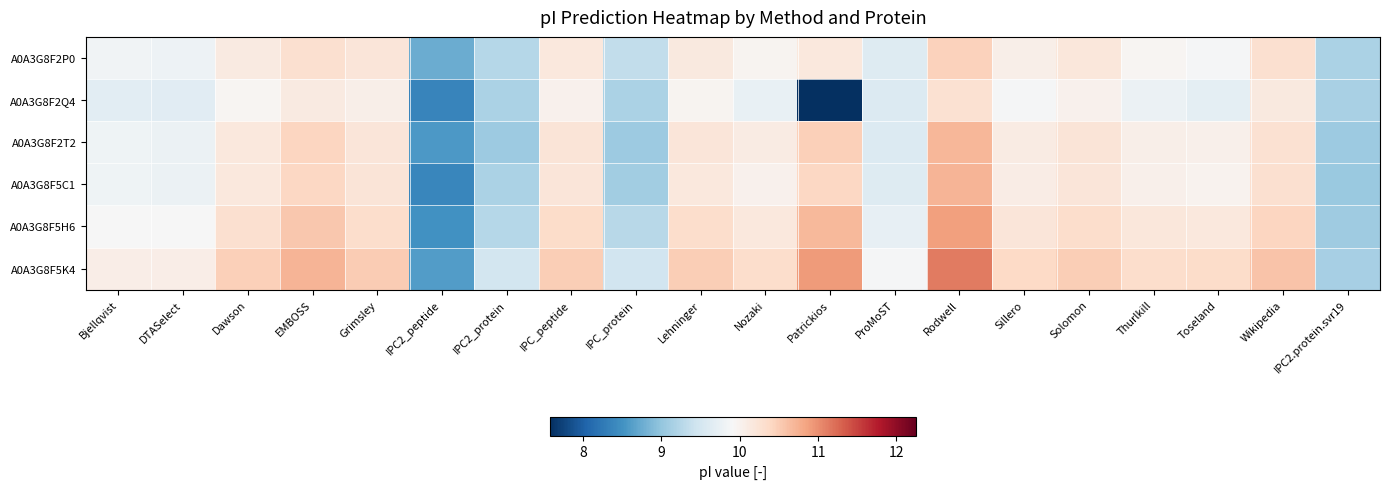

Rank the series at ProMoST from highest to lowest value.

A0A3G8F5K4, A0A3G8F5H6, A0A3G8F2P0, A0A3G8F5C1, A0A3G8F2Q4, A0A3G8F2T2